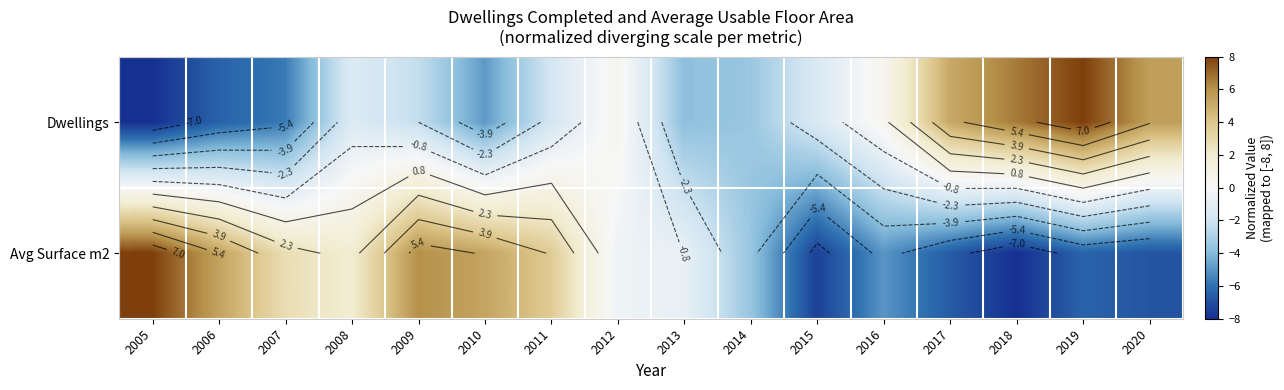

What is the average value of the Dwellings series?

-0.8